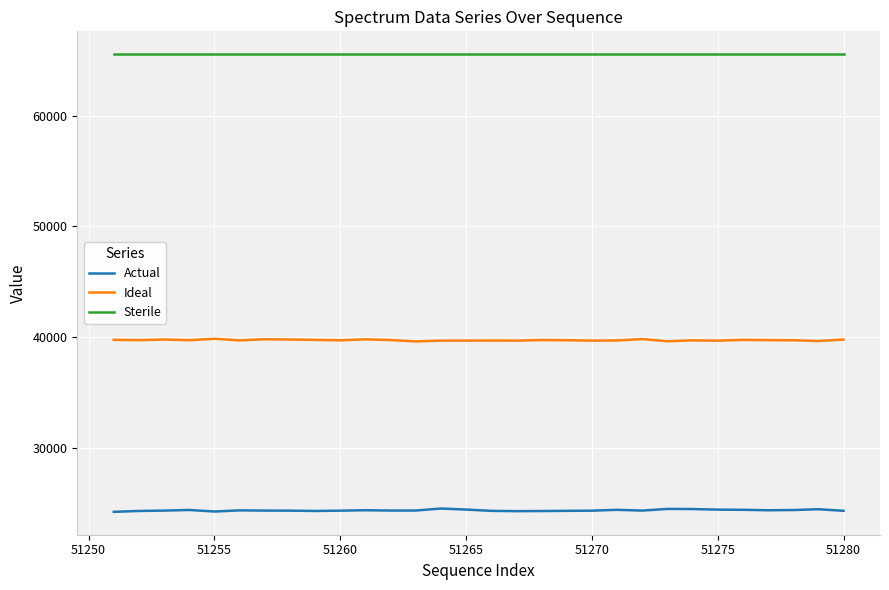

True or false: Ideal and Actual cross at least once.

False